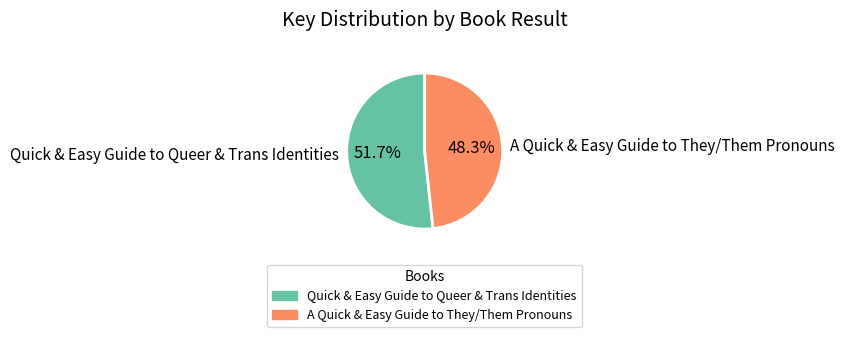

To the nearest percent, what is the difference between the largest and smallest slice percentages?

3%